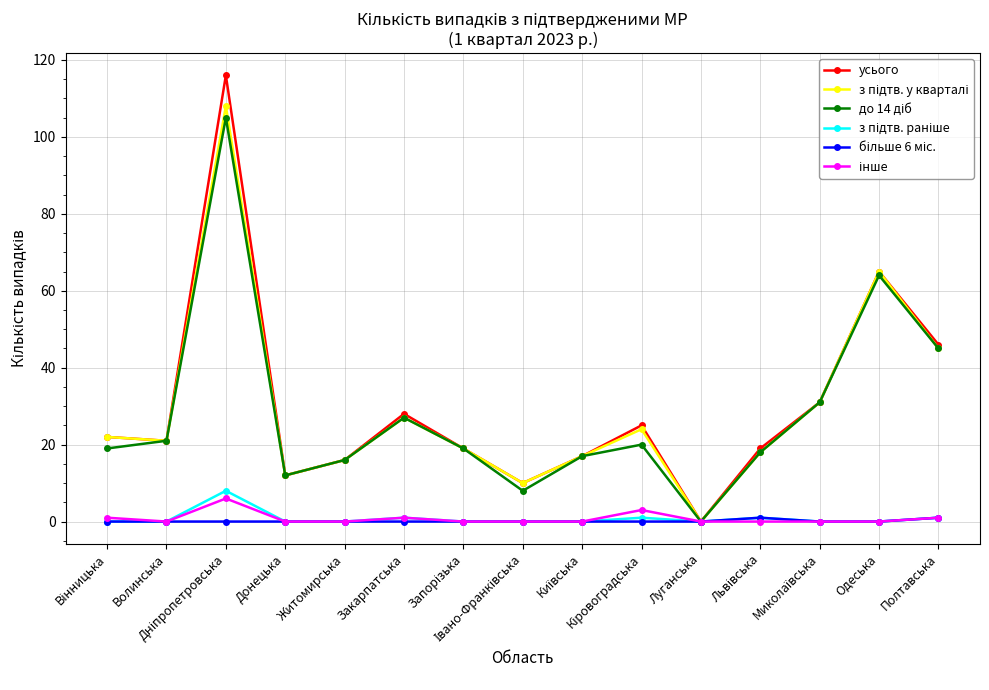

What is the total value across all series at Одеська?

194